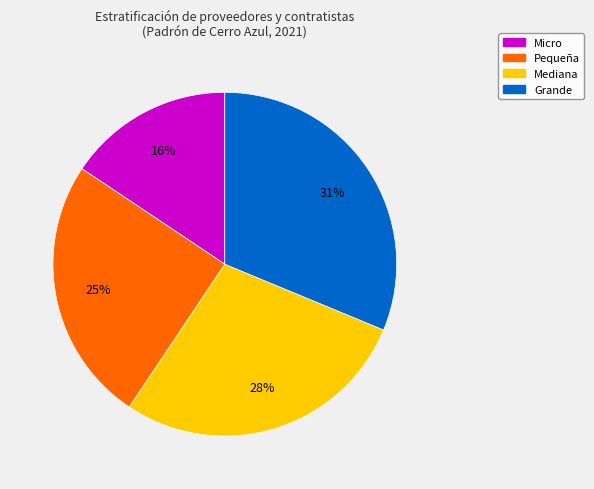

Combined, do Mediana and Grande account for over 50%?

Yes